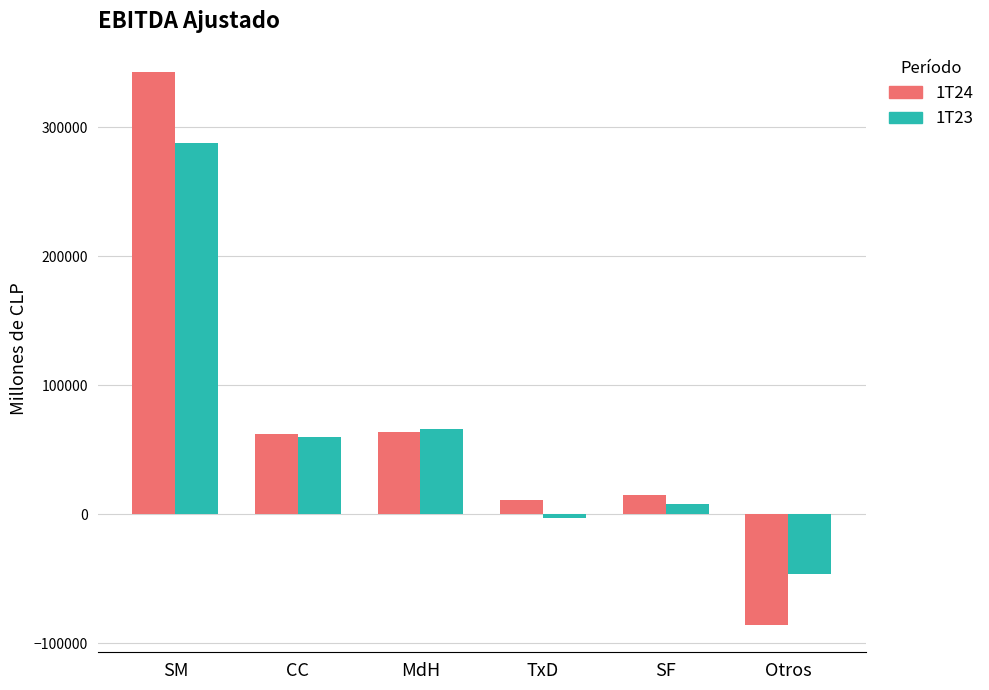

Where does the 1T23 series first go above 59825?

SM